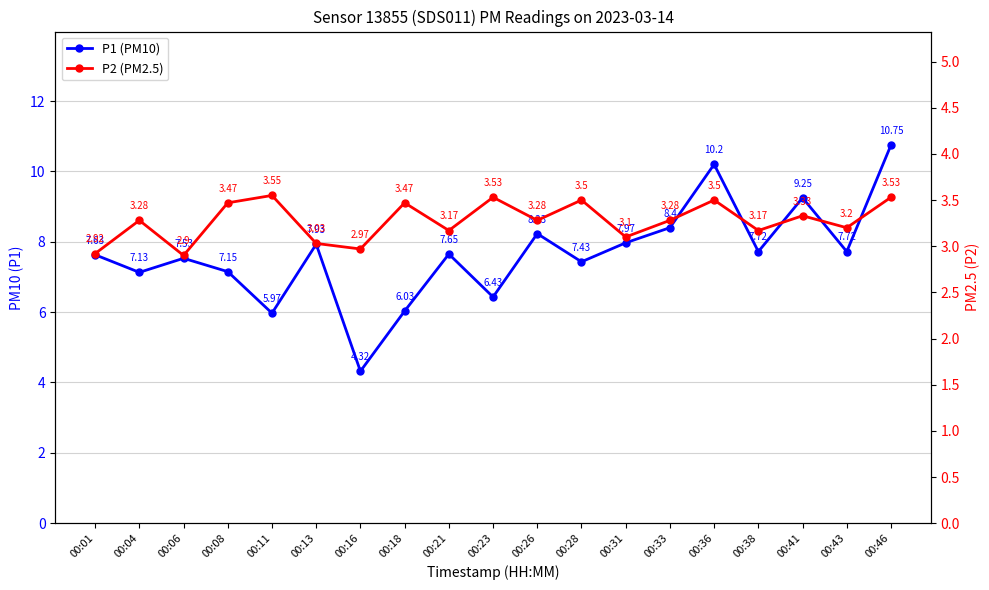

Which series has the widest spread of values?

P1 (PM10)